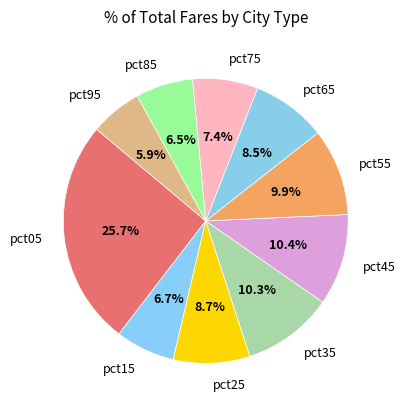

How many segments does this pie chart have?

10